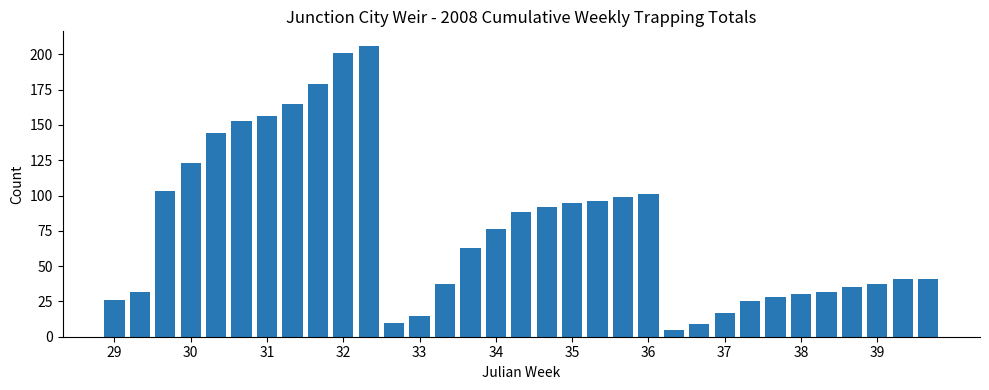

What is the greatest value displayed?

206